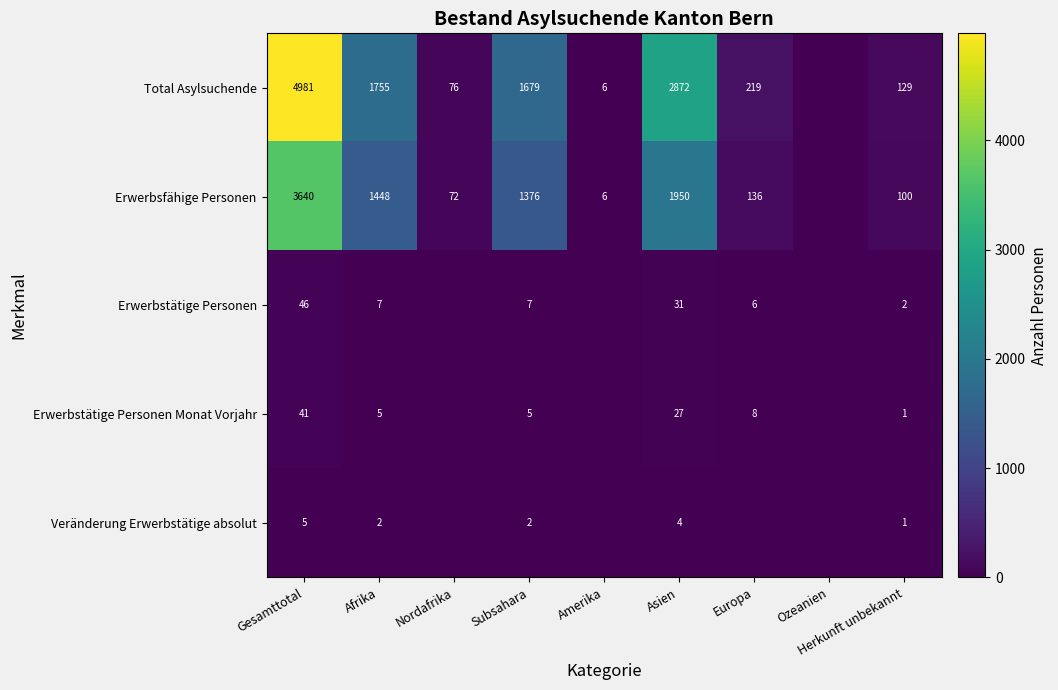

The Total Asylsuchende series shows 1 at Amerika. True or false?

False